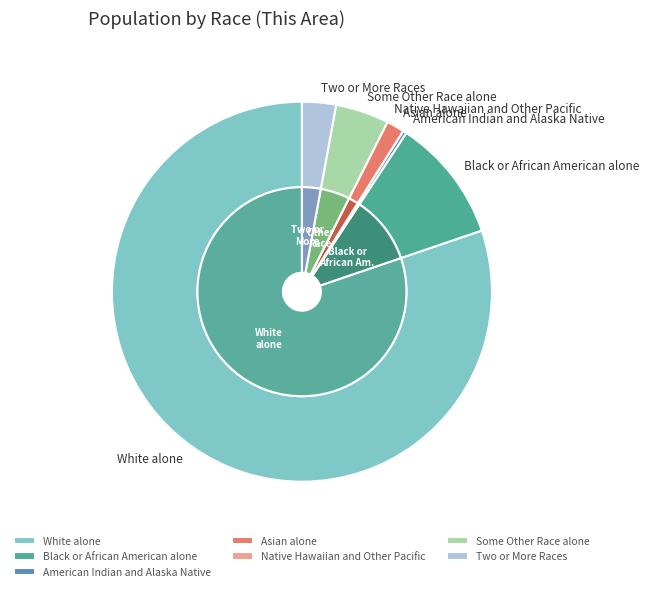

What percentage is NOT represented by American Indian and Alaska Native?

99.7%